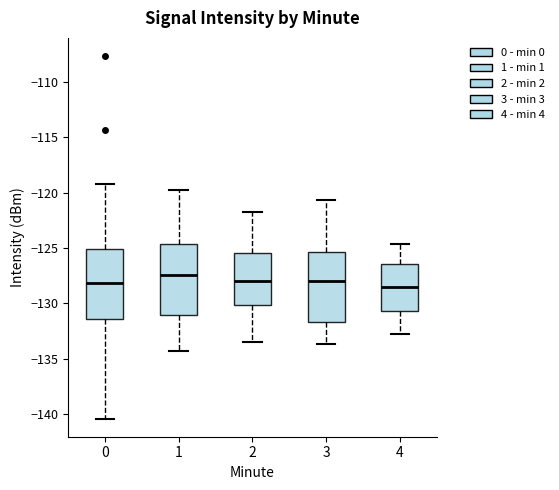

Where is the lower edge of the box at x = 2 on the y-axis? The values are not printed on the chart, so give them approximately, as read against the axis.

-130.0